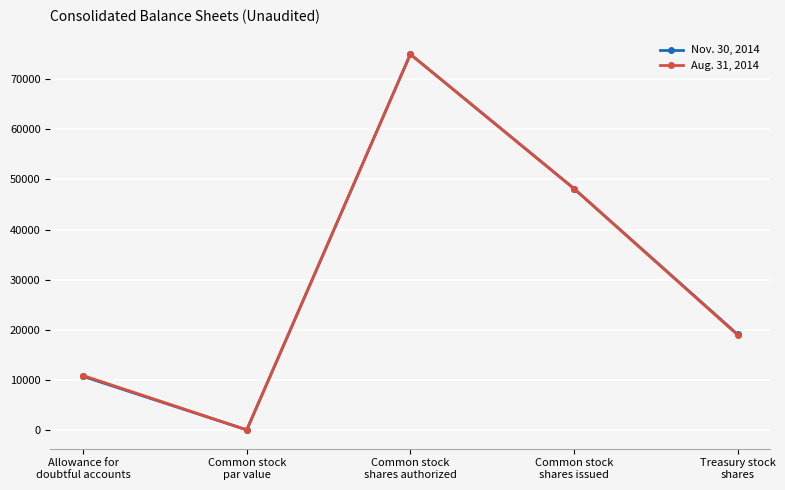

At which label does Nov. 30, 2014 first exceed 19081?

Common stock
shares authorized